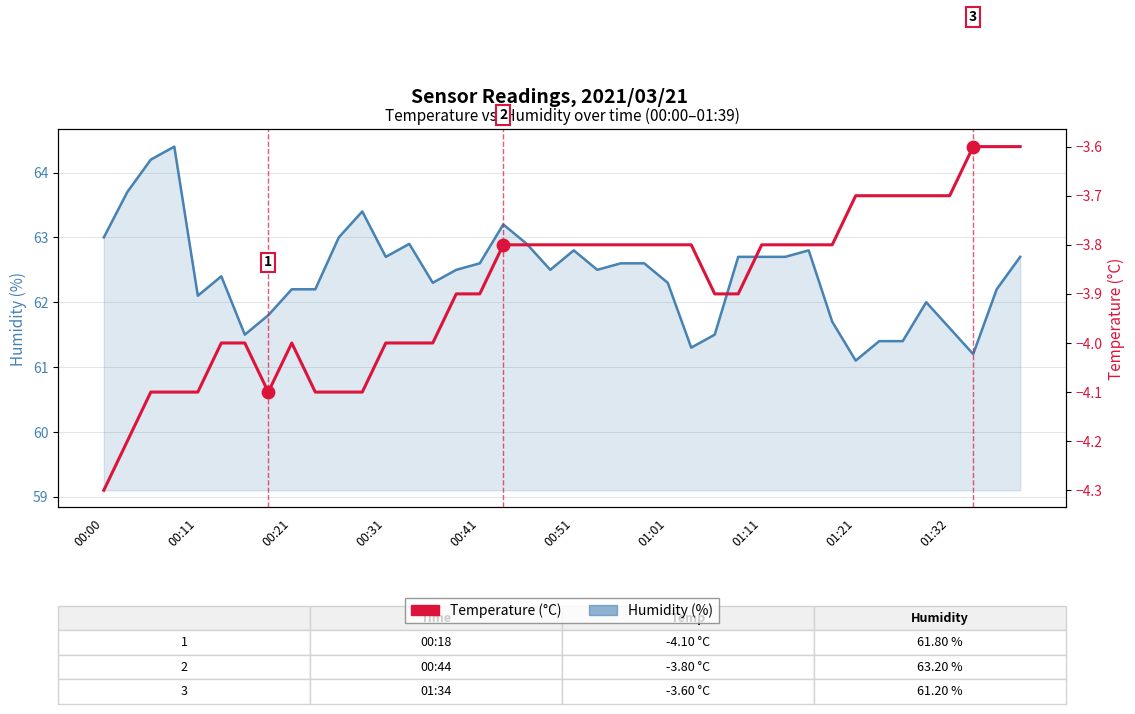

At how many categories does at least one series exceed 4?

40